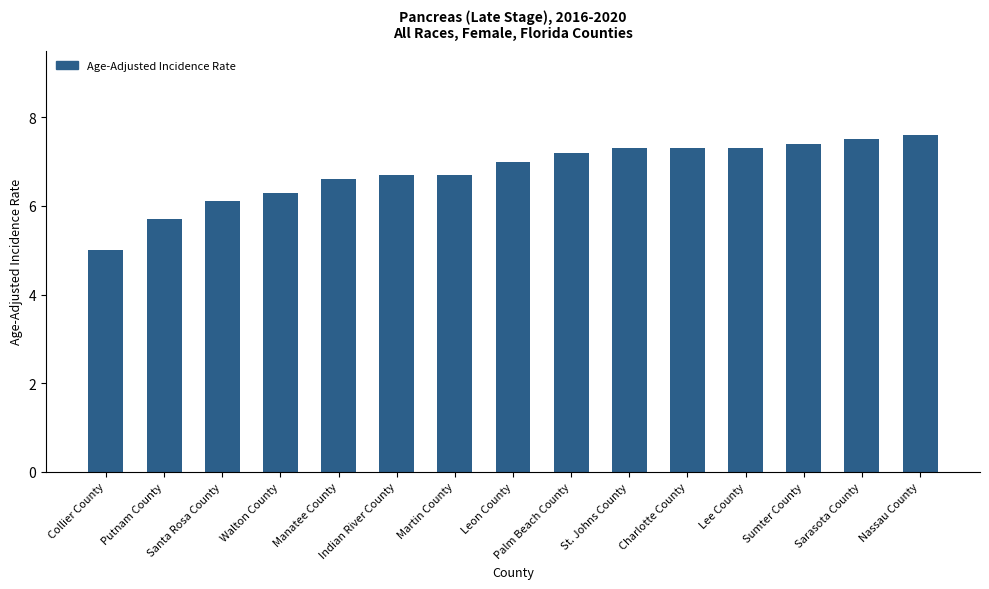

What is the difference between the values at Putnam County and Palm Beach County?

1.5